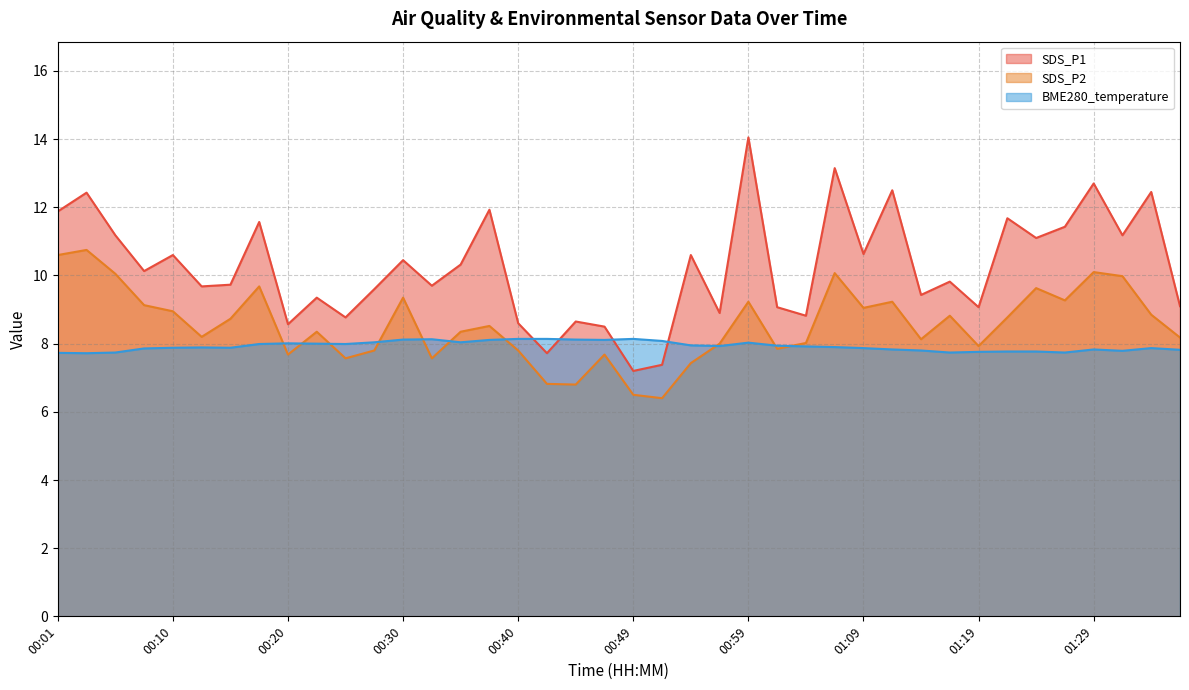

What position from the left is 00:40?

17